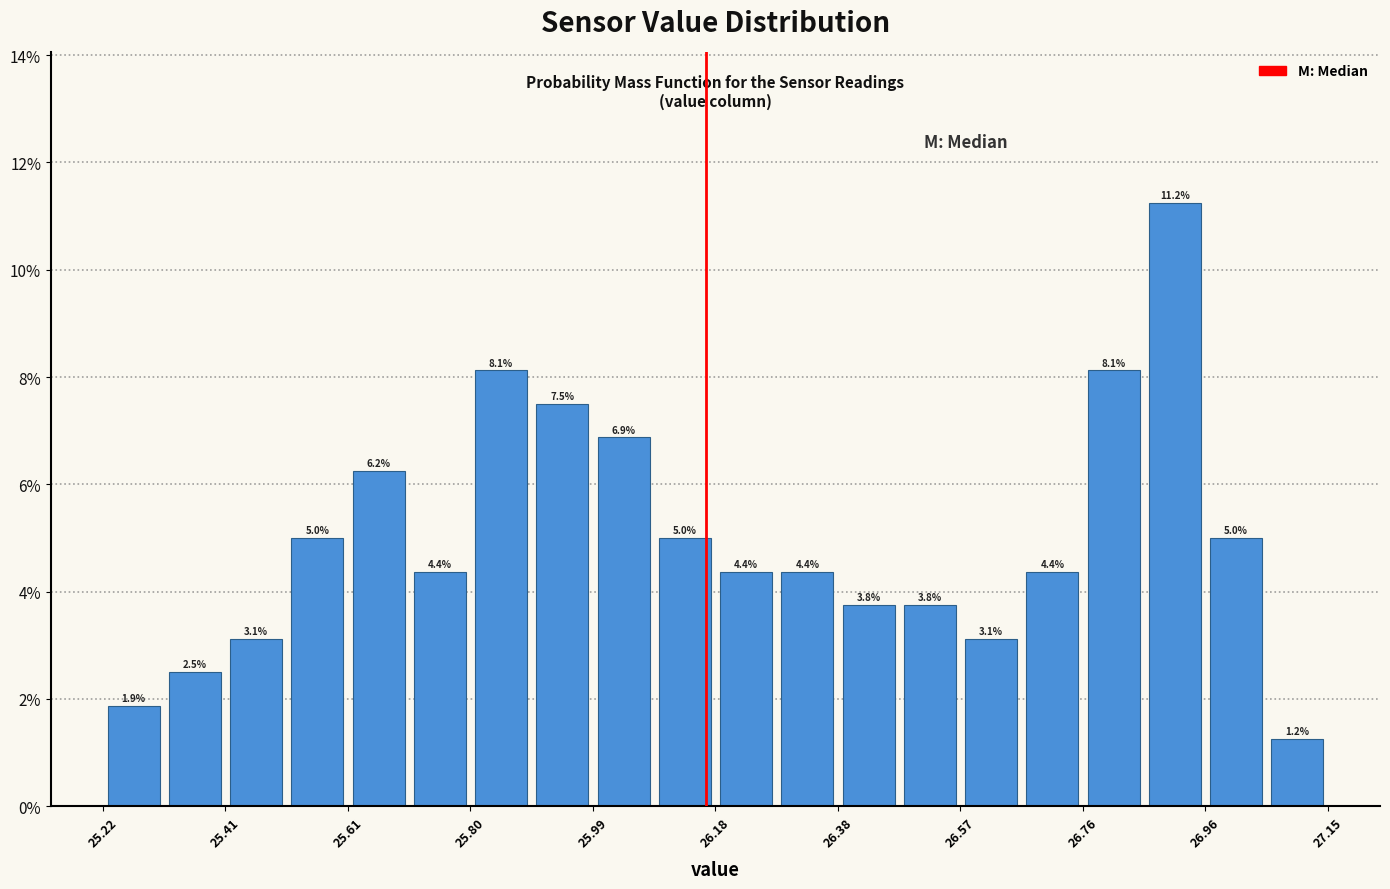

Over which range of the x-axis is the bar tallest?

26.86 to 26.96